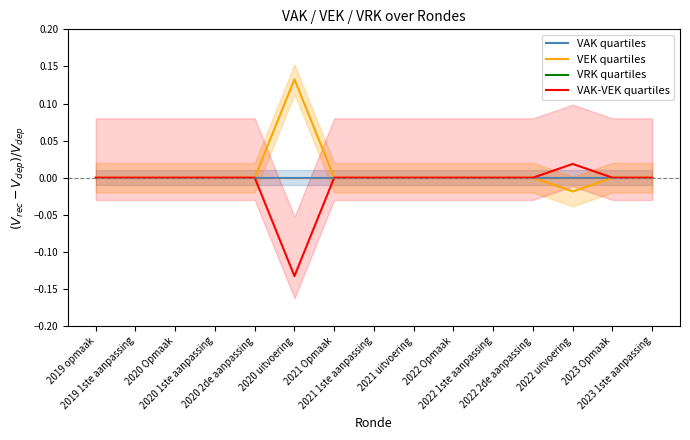

Which category has the lowest value in the VAK quartiles series?

2019 opmaak